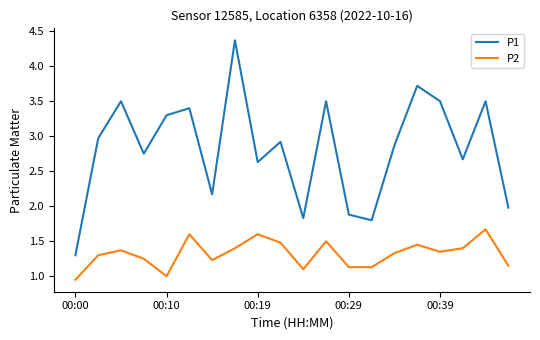

What is the sum of all P1 values?

56.6